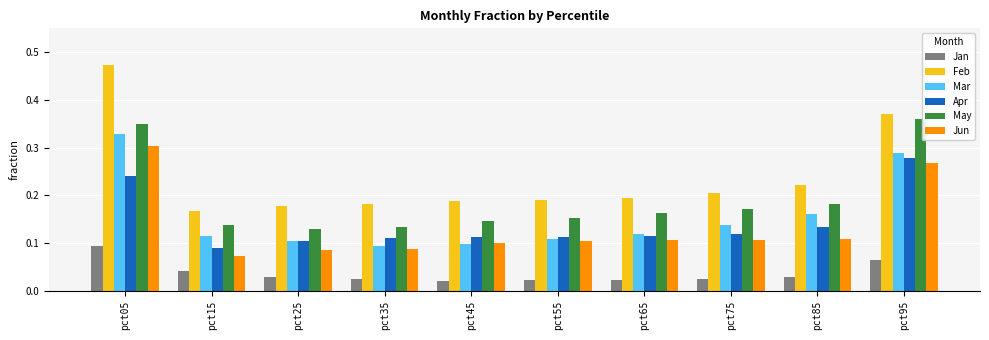

Which category has the highest value in the Mar series?

pct05